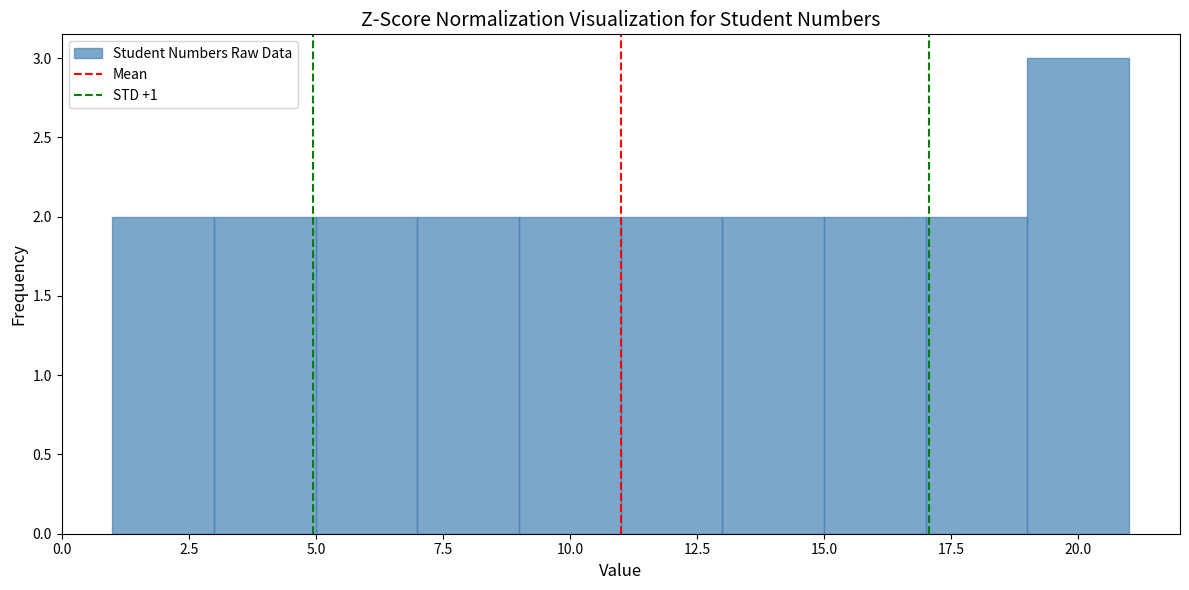

Reading left to right, list every bar in this chart as the range it spans on the x-axis followed by its height. The values are not printed on the chart, so give them approximately, as read against the axis.

1 to 3: 2
3 to 5: 2
5 to 7: 2
7 to 9: 2
9 to 11: 2
11 to 13: 2
13 to 15: 2
15 to 17: 2
17 to 19: 2
19 to 21: 3